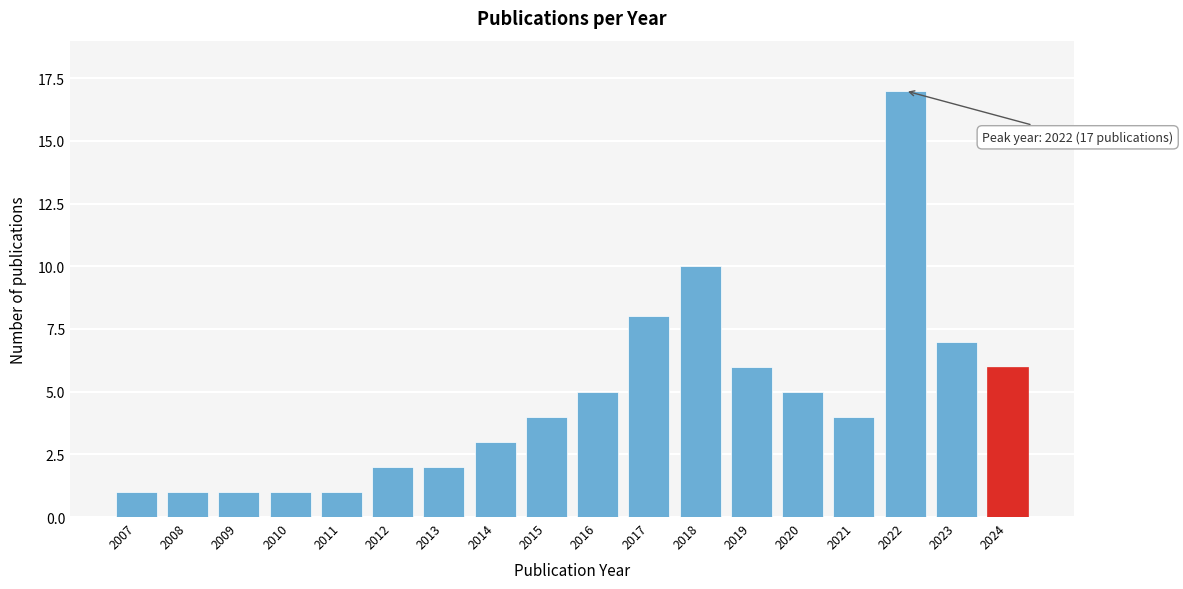

Reading left to right, list all the values displayed in this chart.

1	1	1	1	1	2	2	3	4	5	8	10	6	5	4	17	7	6